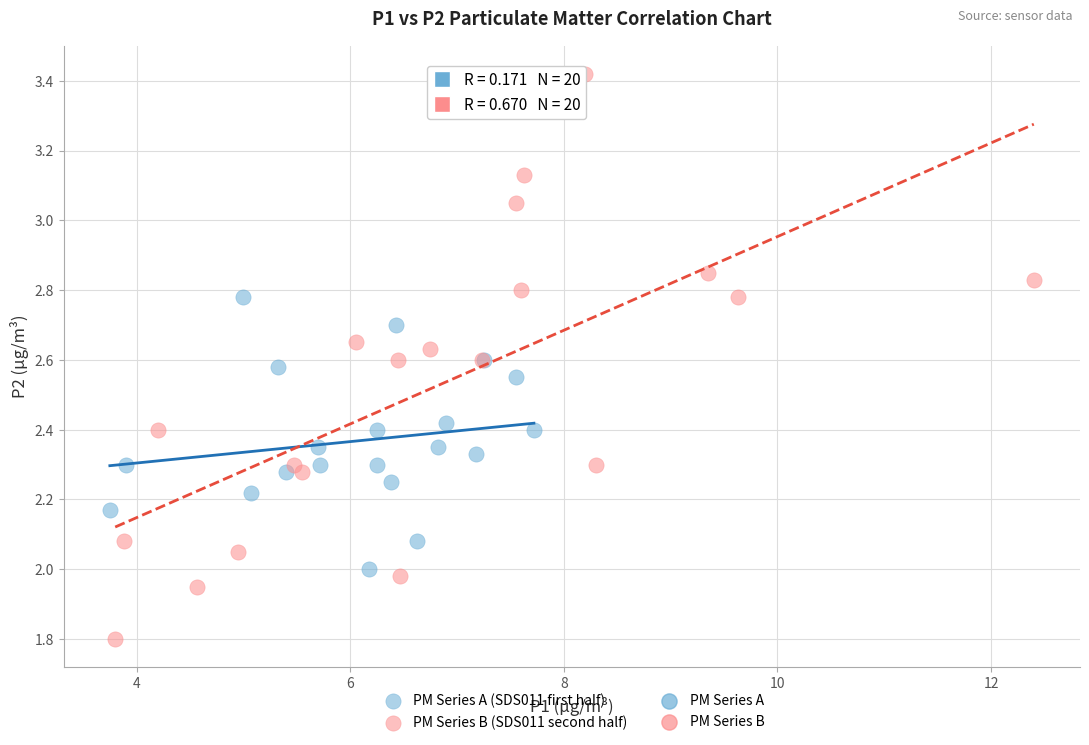

Which series has the largest Y range (max minus min)?

PM Series B (SDS011 second half)